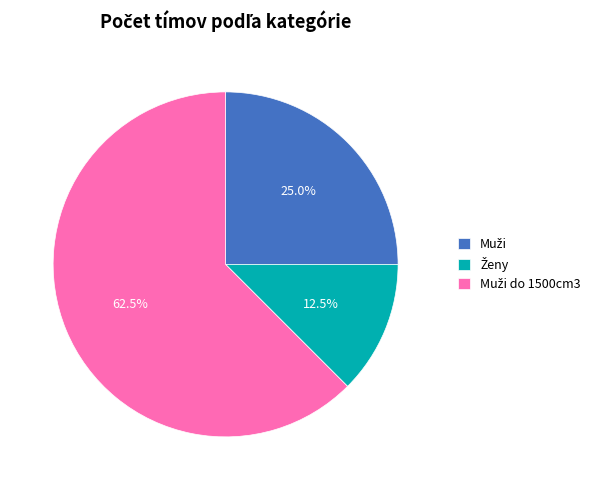

Is there any slice that represents more than half of the pie?

Yes